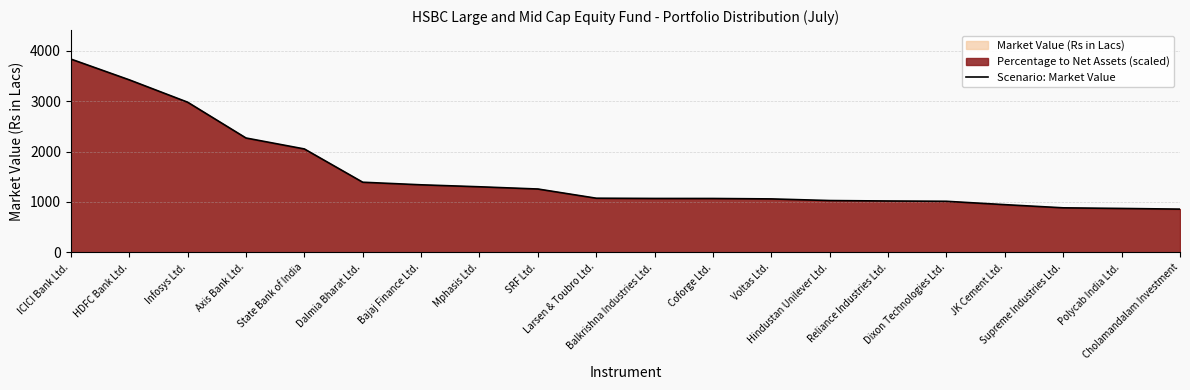

Which category has the highest value across all series?

ICICI Bank Ltd.